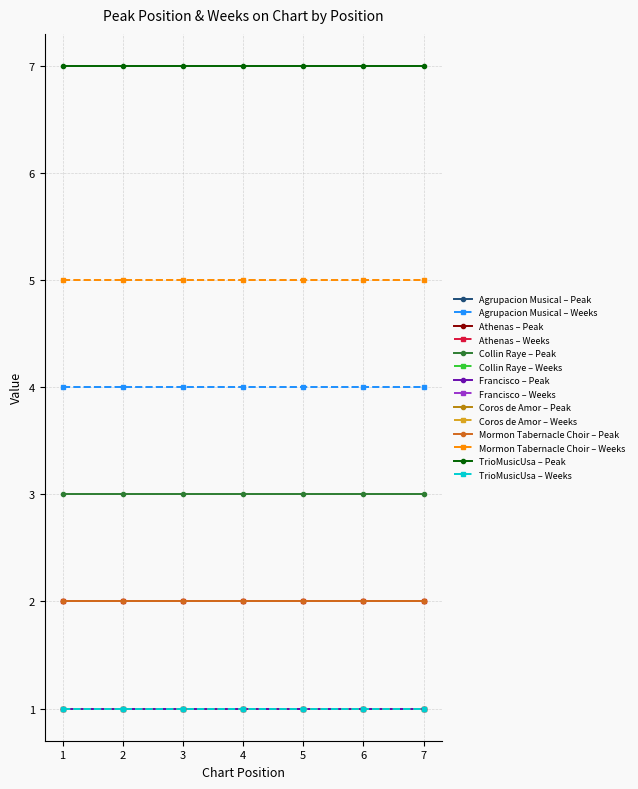

At which category does the chart reach its minimum across all series?

1